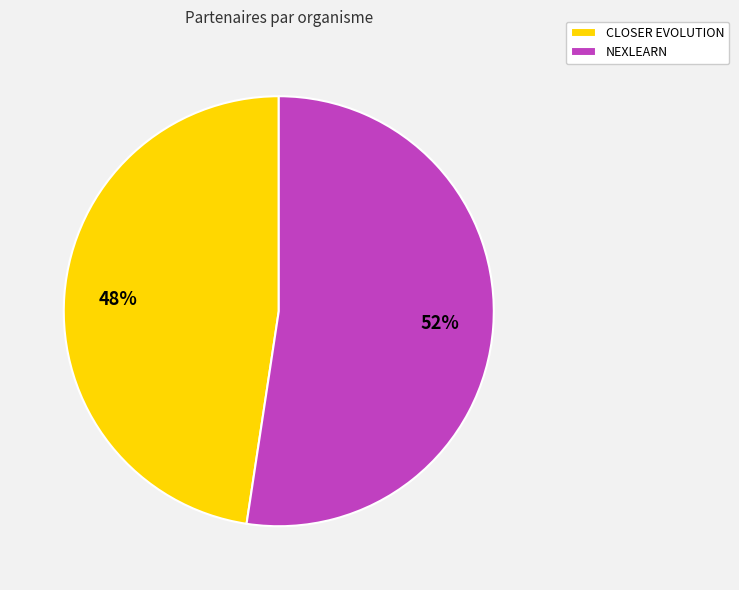

How many segments does this pie chart have?

2